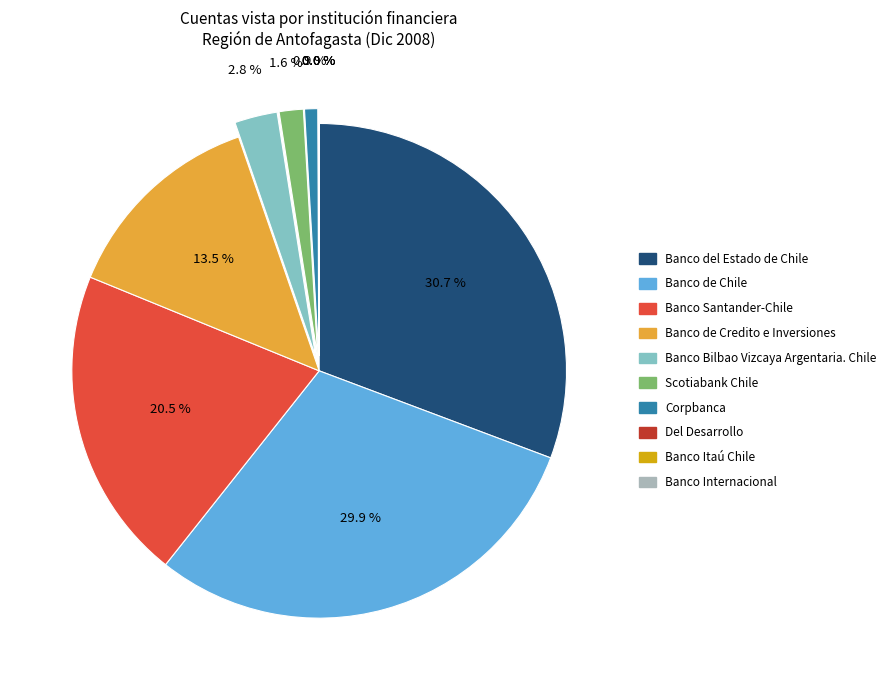

To the nearest percent, what is the difference between the largest and smallest slice percentages?

31%